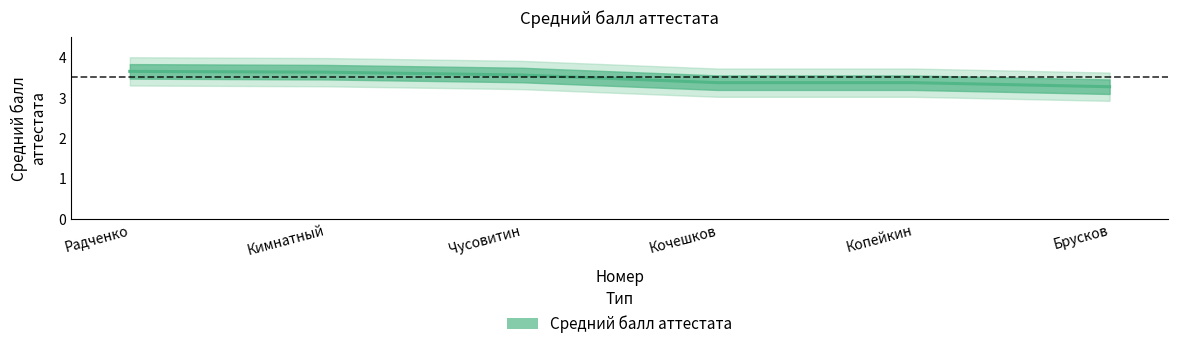

What is the difference between the maximum and minimum values?

0.4